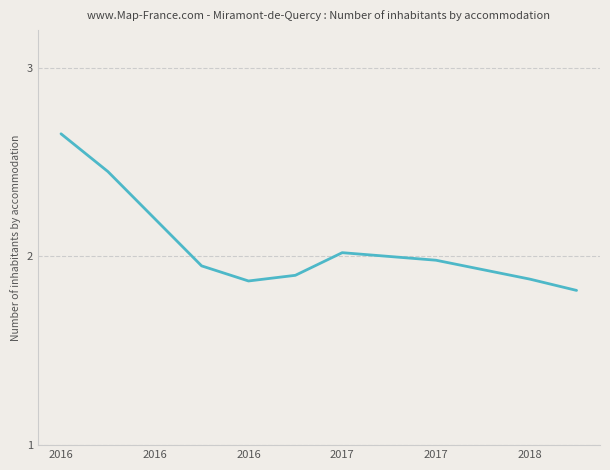

How many lines are shown in the chart?

1